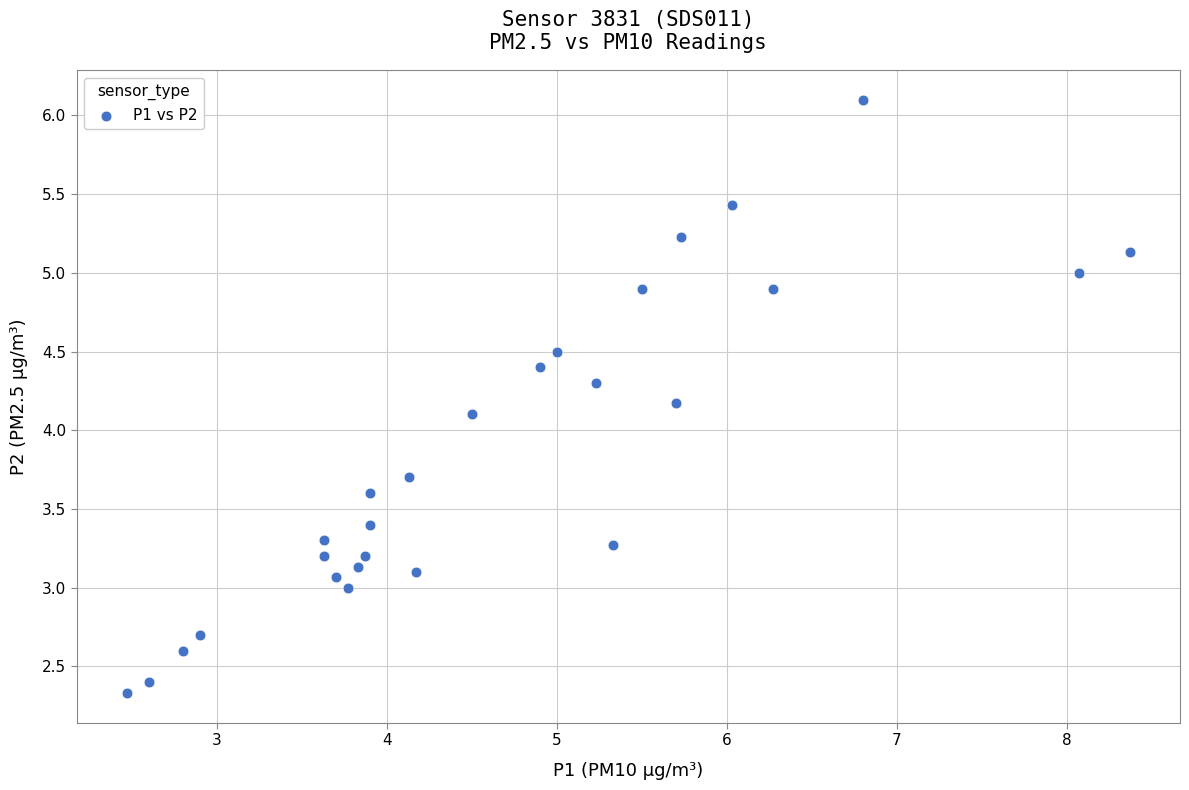

What Y value in the scatter plot is closest to 4?

4.1